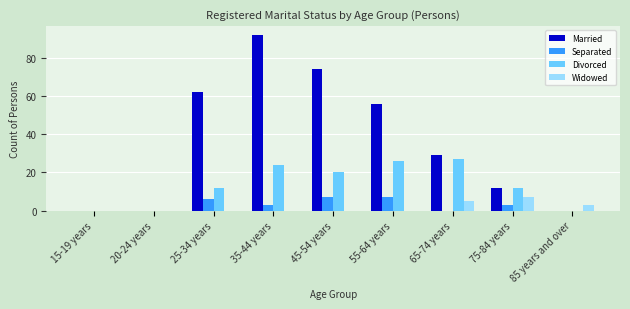

What is the sum of the Separated values at 25-34 years and 45-54 years?

13